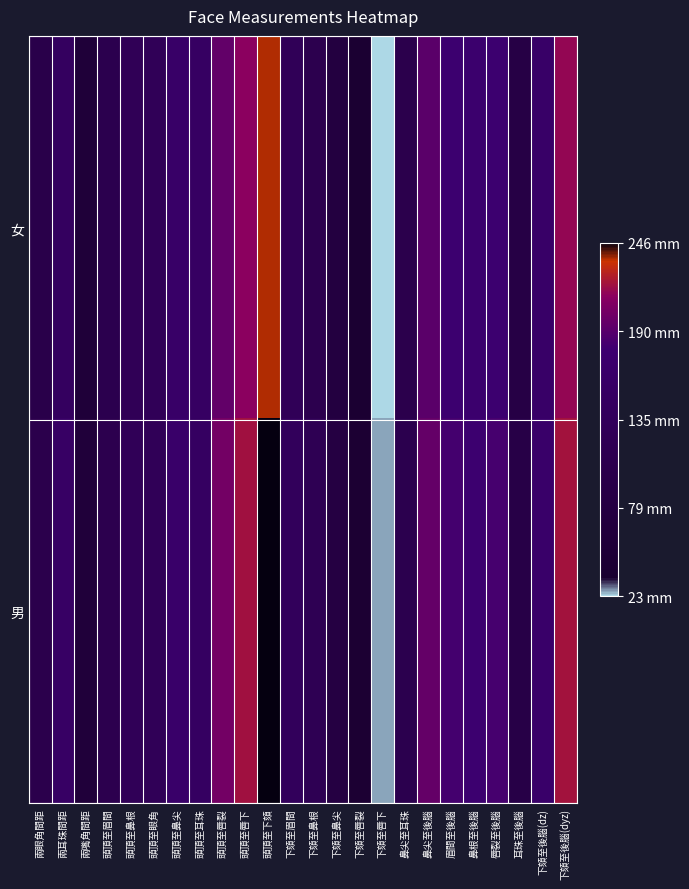

What is the spread (max minus min) of values at 下頦至眉間?

9.1